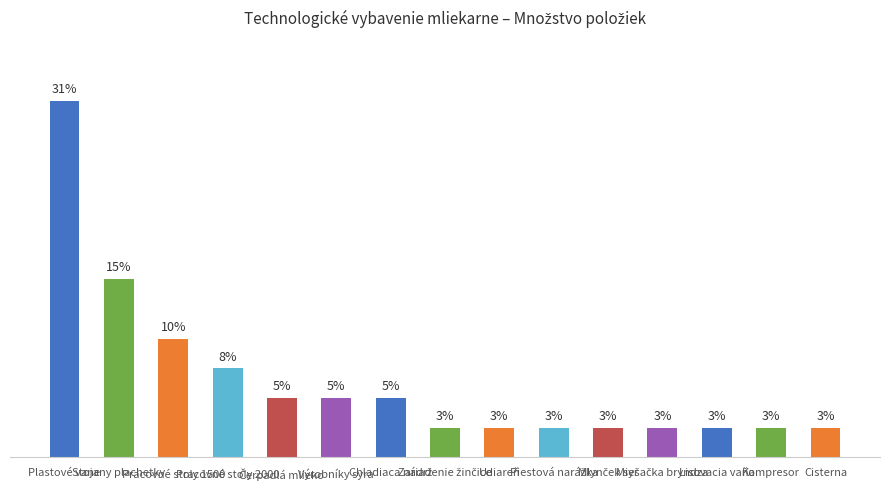

What is the difference between the maximum and second lowest values?

28.2